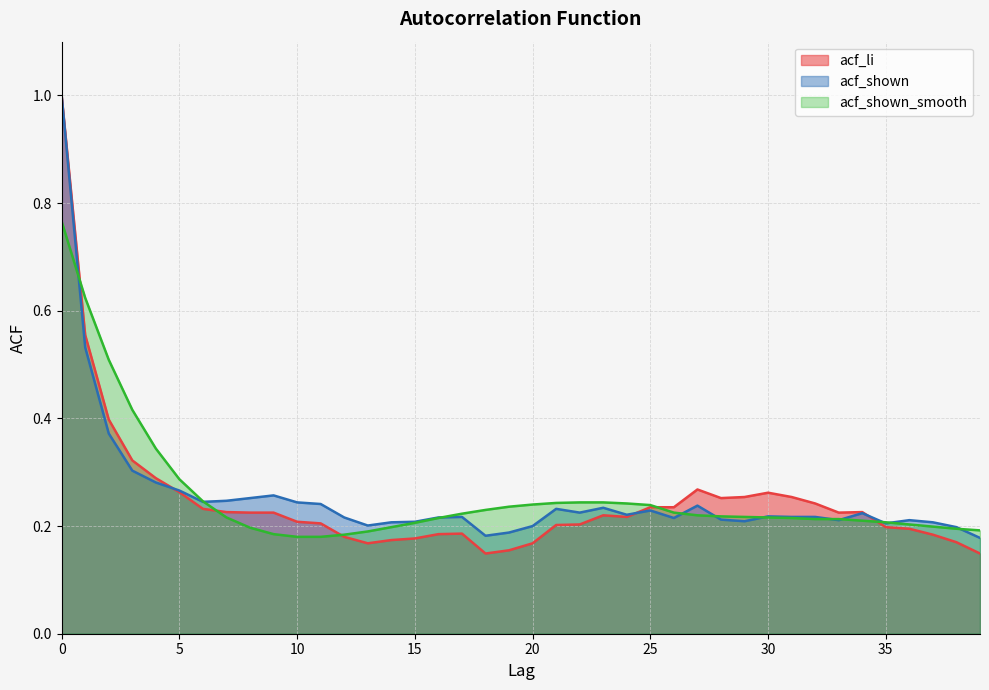

How many acf_shown values are between 0 and 1?

40